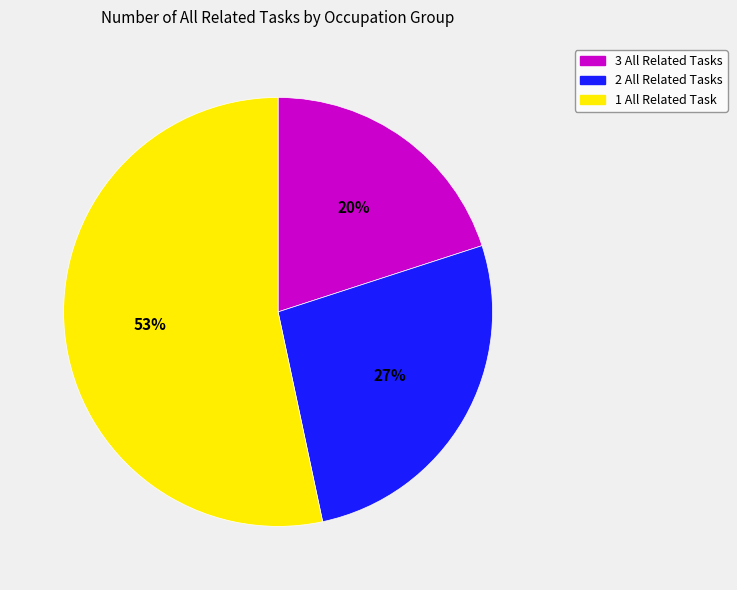

To the nearest percent, what is the difference between the largest and smallest slice percentages?

33%